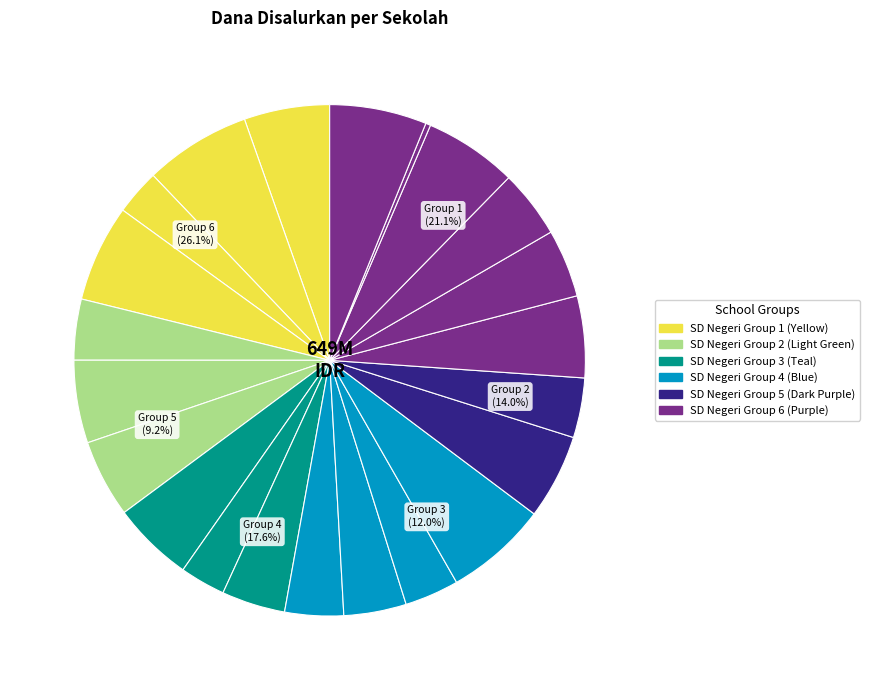

How much of the chart is everything except SD NEGERI 1 GANDASOLI?

93.9%